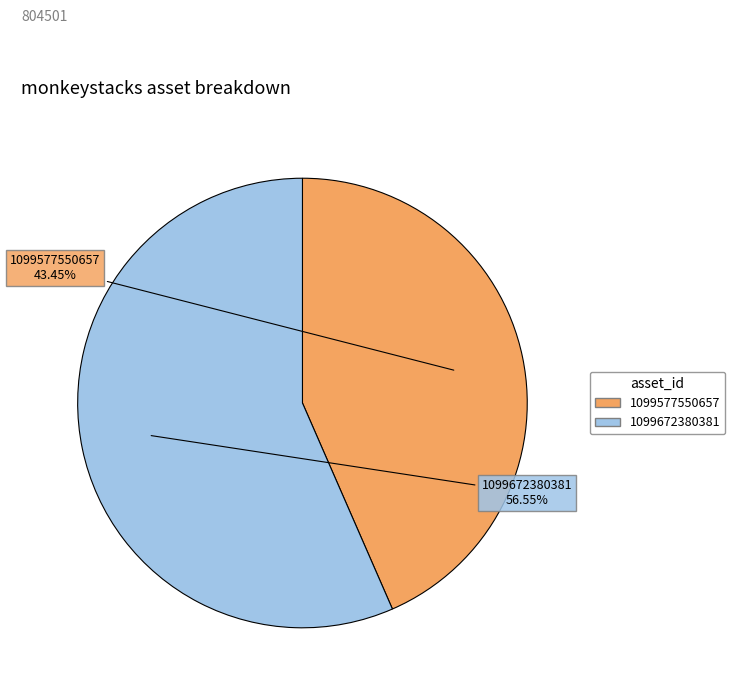

Is the sum of 1099577550657 and 1099672380381 greater than half?

Yes